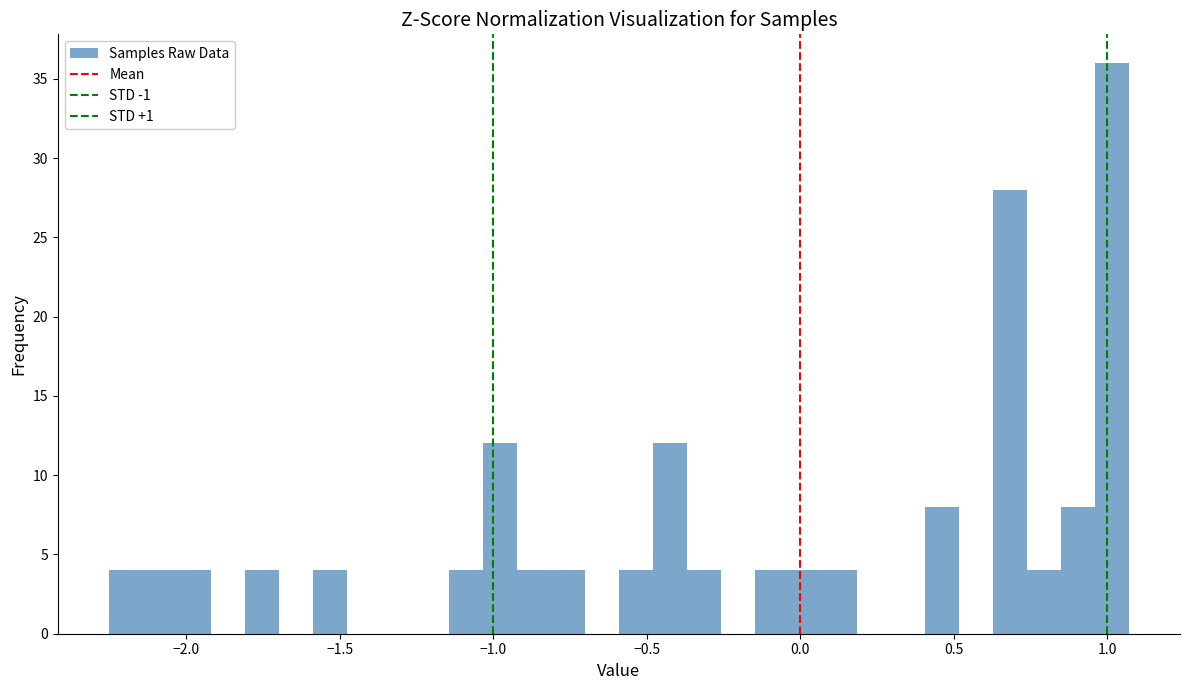

Around what value on the x-axis is the tallest bar? Give the approximate position of its centre, as read against the axis.

1.00